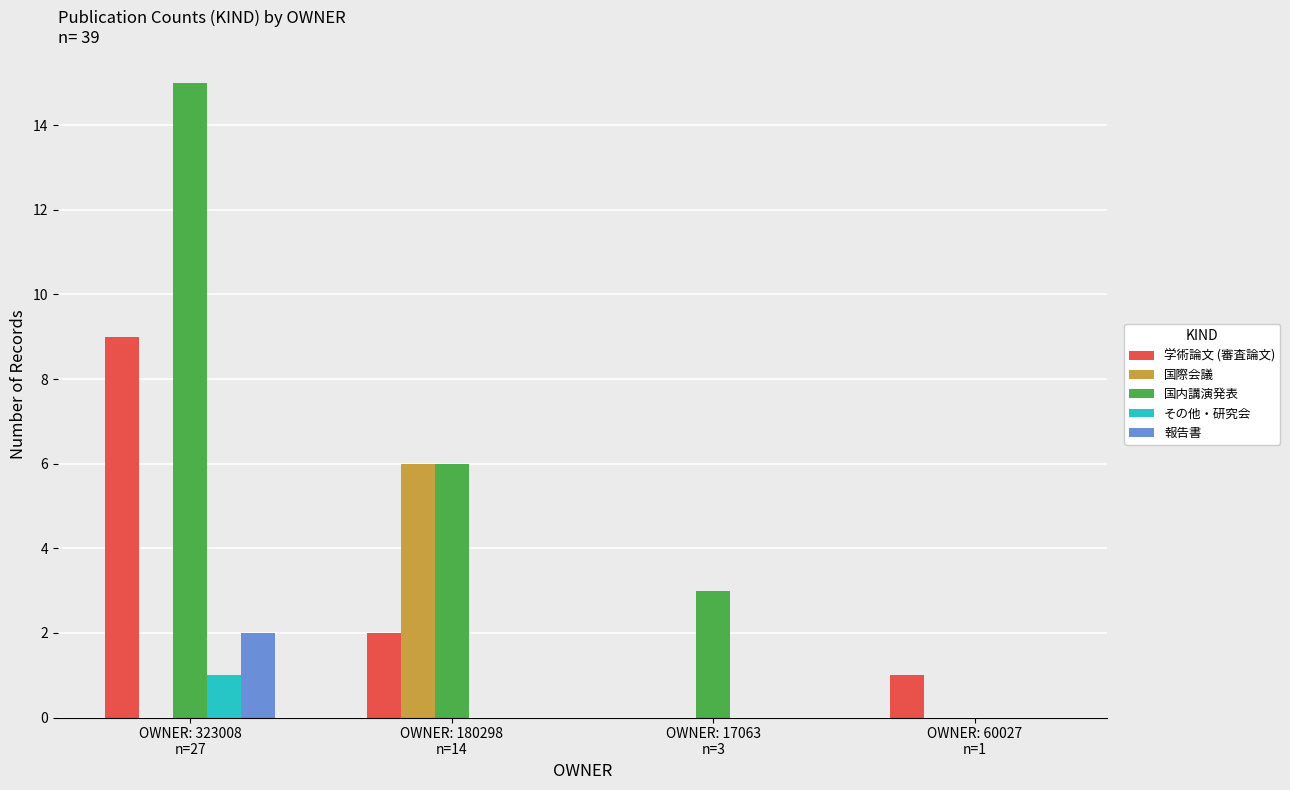

Are the bars grouped side by side (vs. stacked)?

Yes